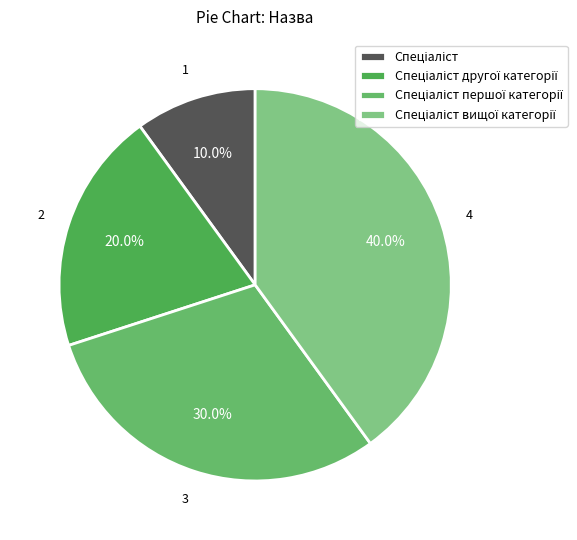

Between Спеціаліст вищої категорії and Спеціаліст другої категорії, which is larger?

Спеціаліст вищої категорії